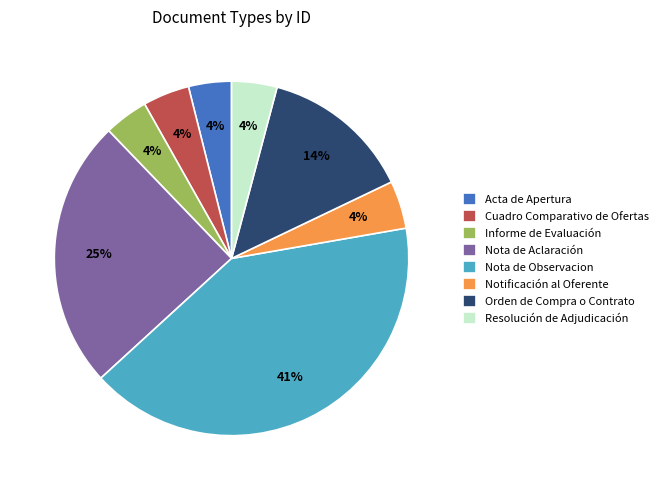

The Acta de Apertura slice represents 9% of the pie. True or false?

False